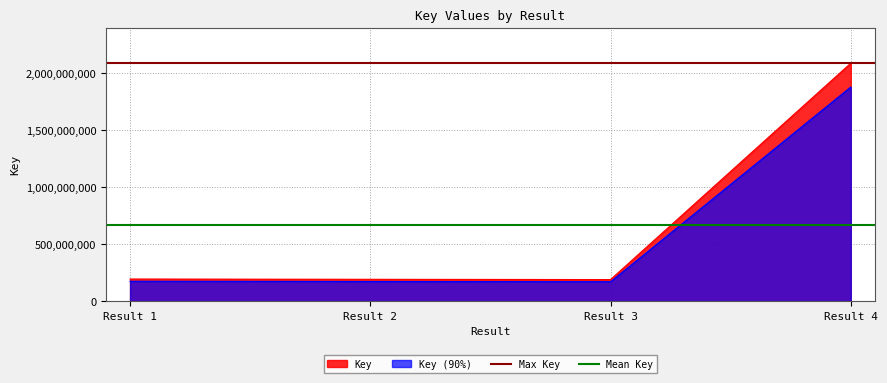

What is the lowest value of the Key series?

188844042.0